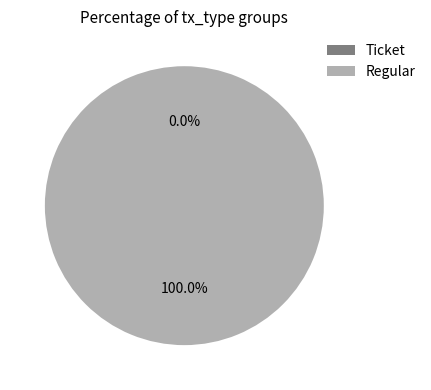

What is the majority slice?

Regular